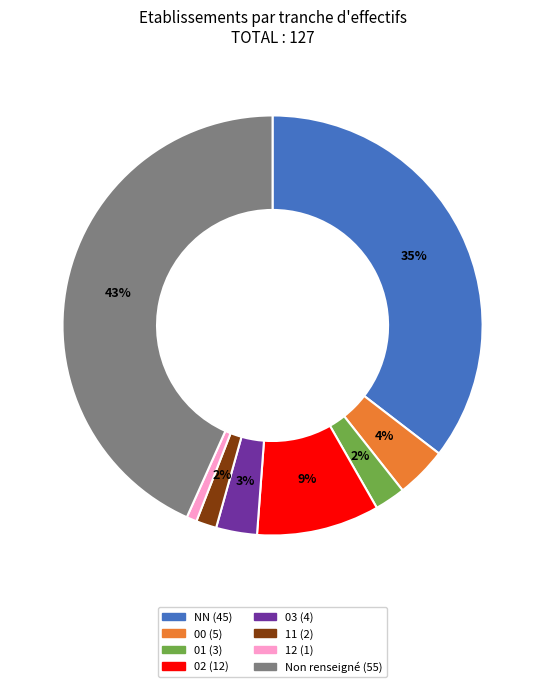

Does any single category account for the majority?

No